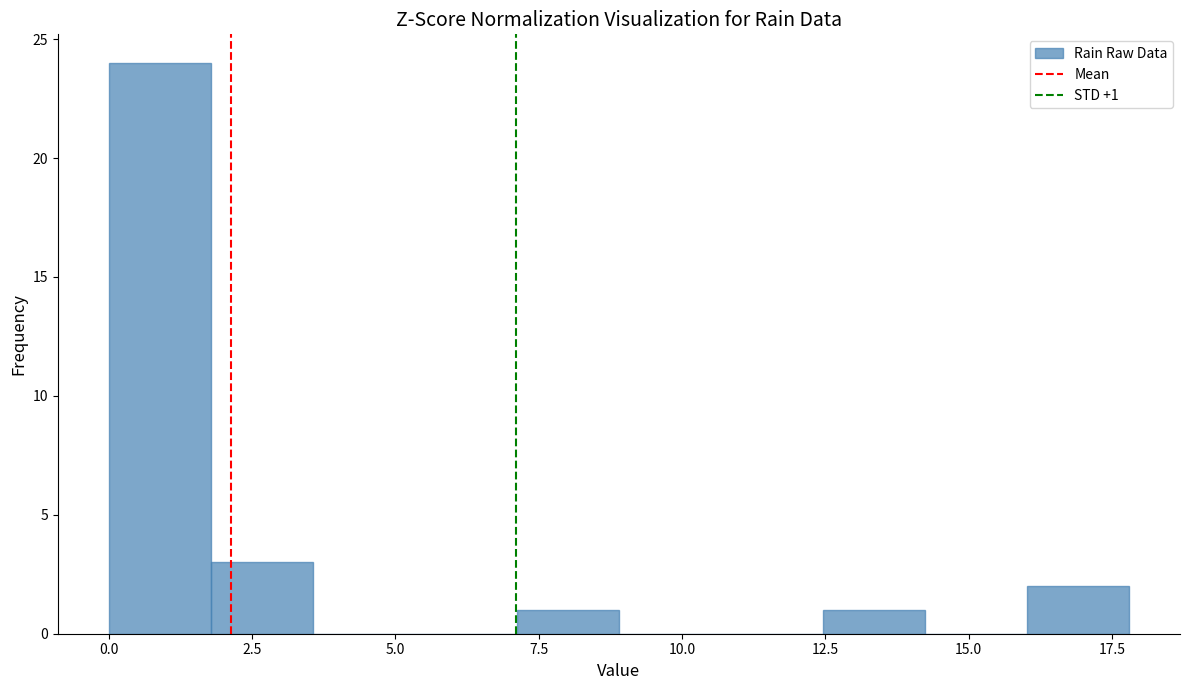

Read against the x-axis, roughly where is the centre of the tallest bar?

1.0